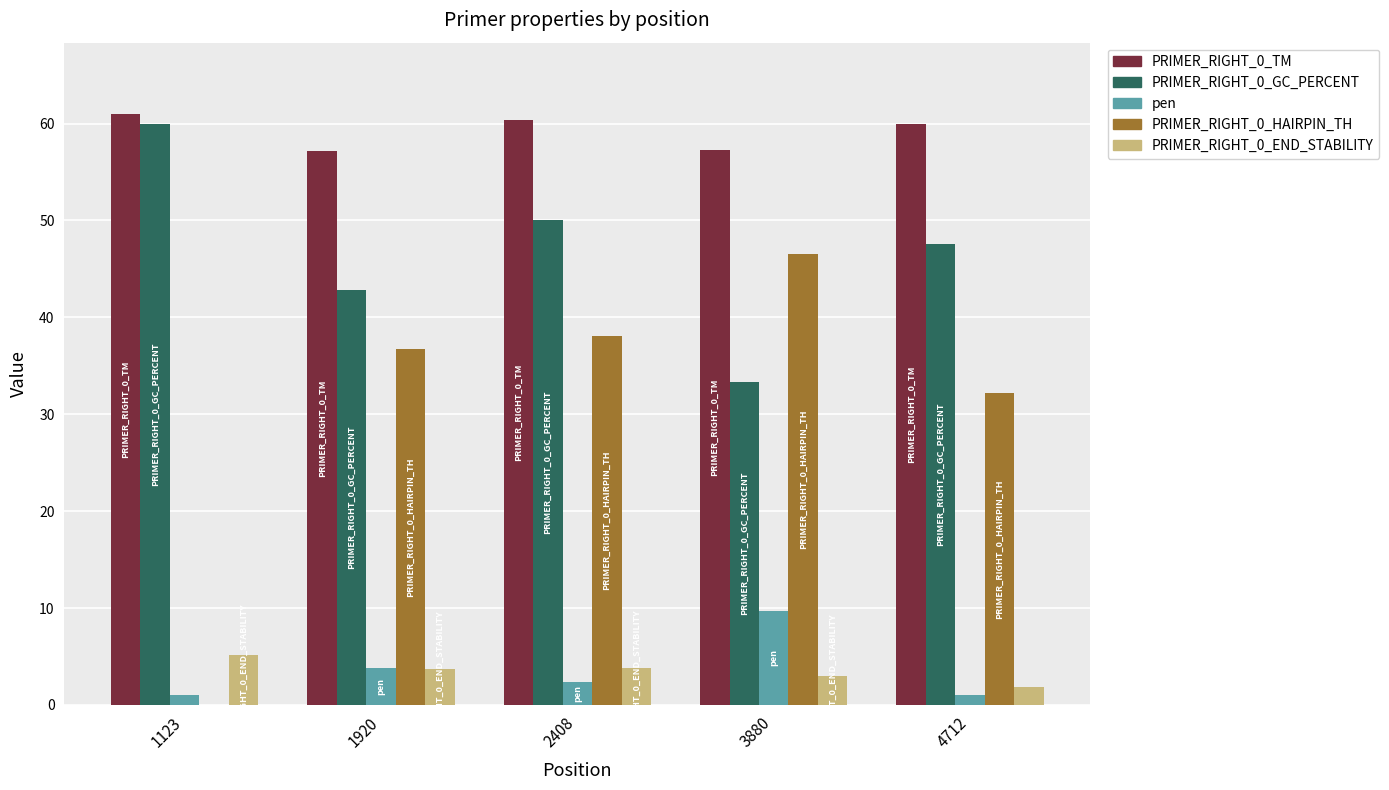

Is the value of PRIMER_RIGHT_0_GC_PERCENT at 1920 greater than the value of PRIMER_RIGHT_0_HAIRPIN_TH at 1123?

Yes